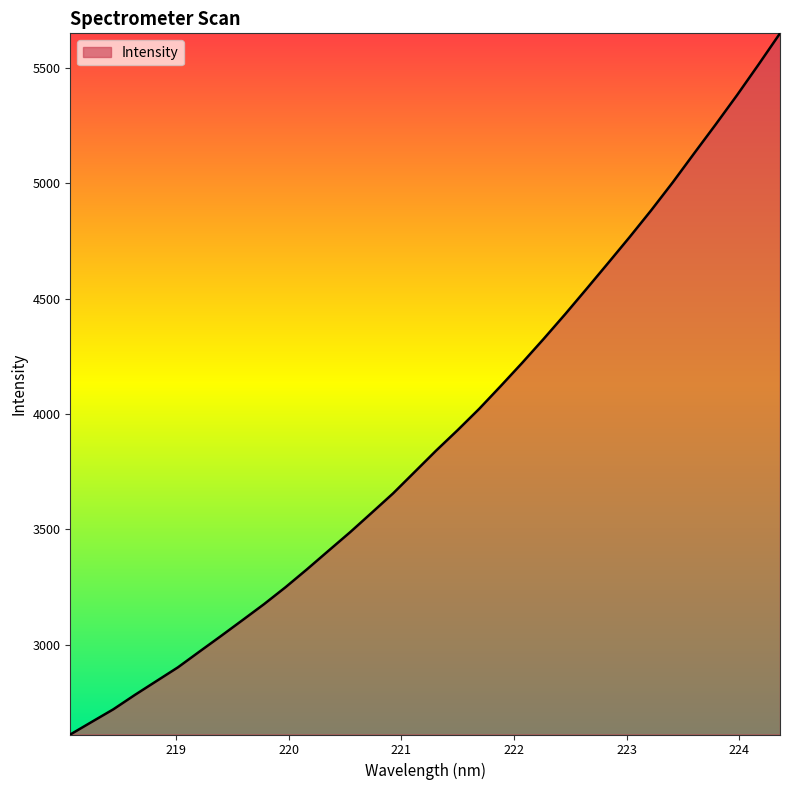

What is the smallest value displayed?

2611.3